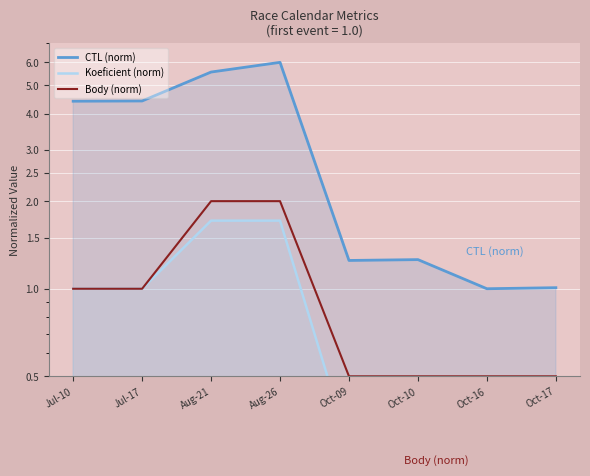

True or false: Koeficient (norm) has more than 1 interior local peaks.

False